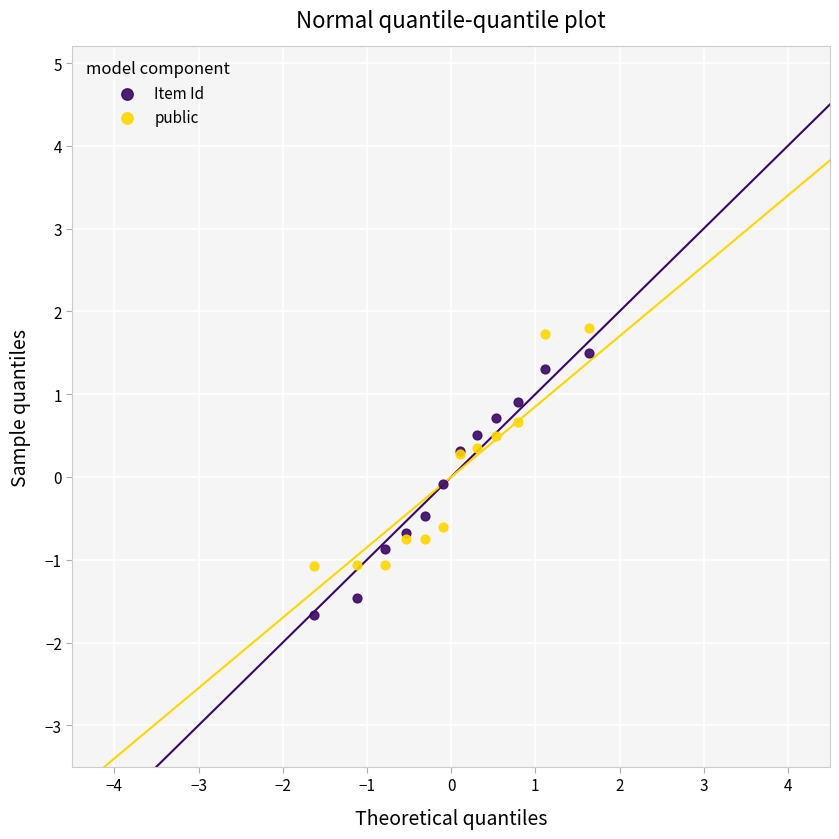

What is the X range (max minus min) for the scatter plot?

3.3